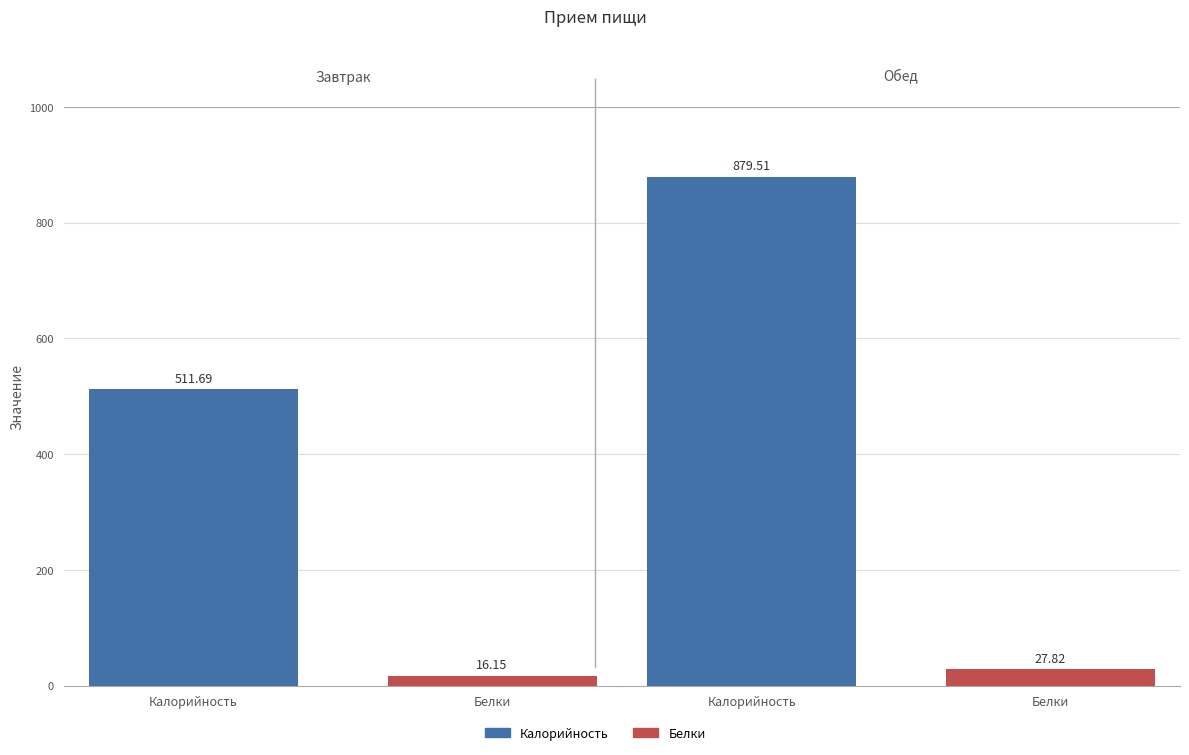

At how many categories does at least one series exceed 92?

2